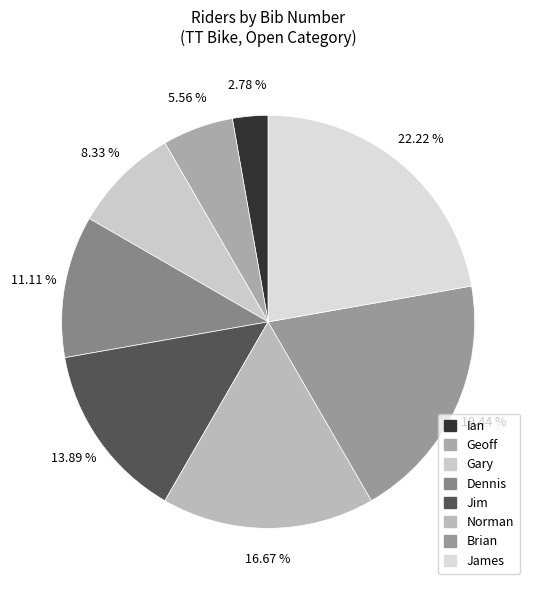

Which slice is the largest?

James